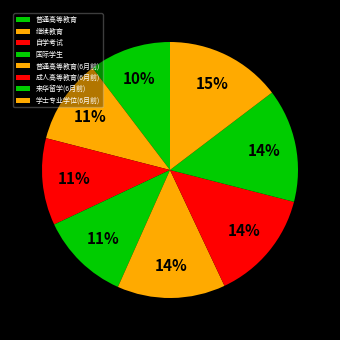

Does 学士专业学位(6月前) represent more than half of the total?

No